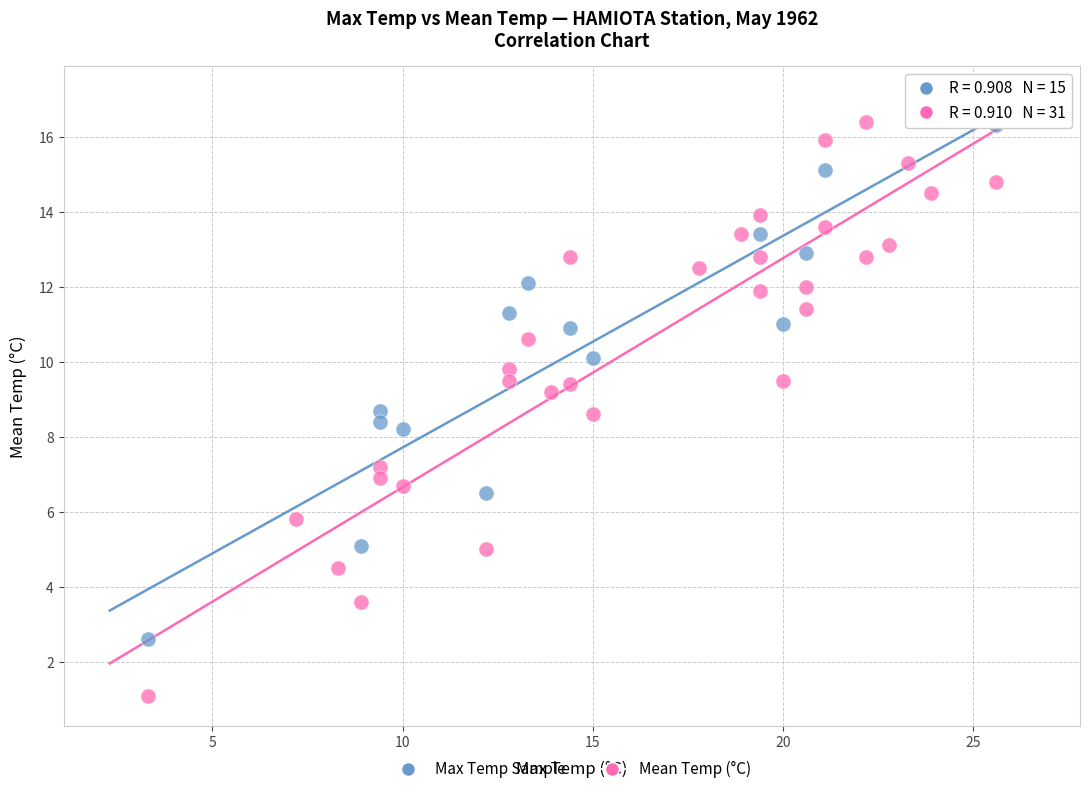

Which series has the widest spread of Y values?

Mean Temp (°C)